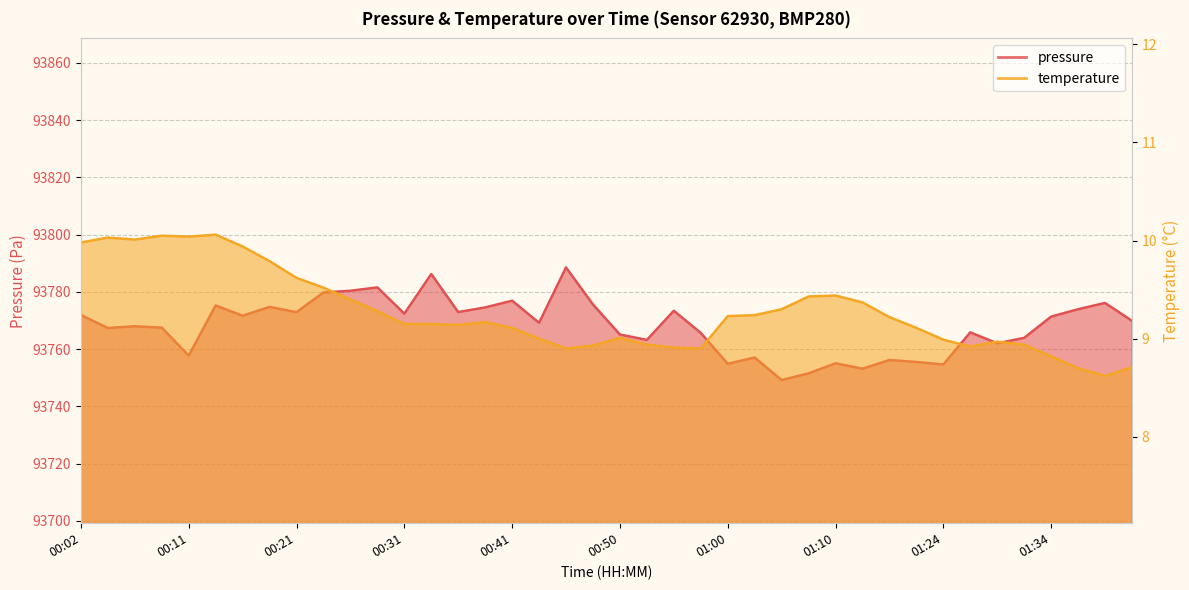

What is the difference between the highest and lowest values at 00:16?

93761.8